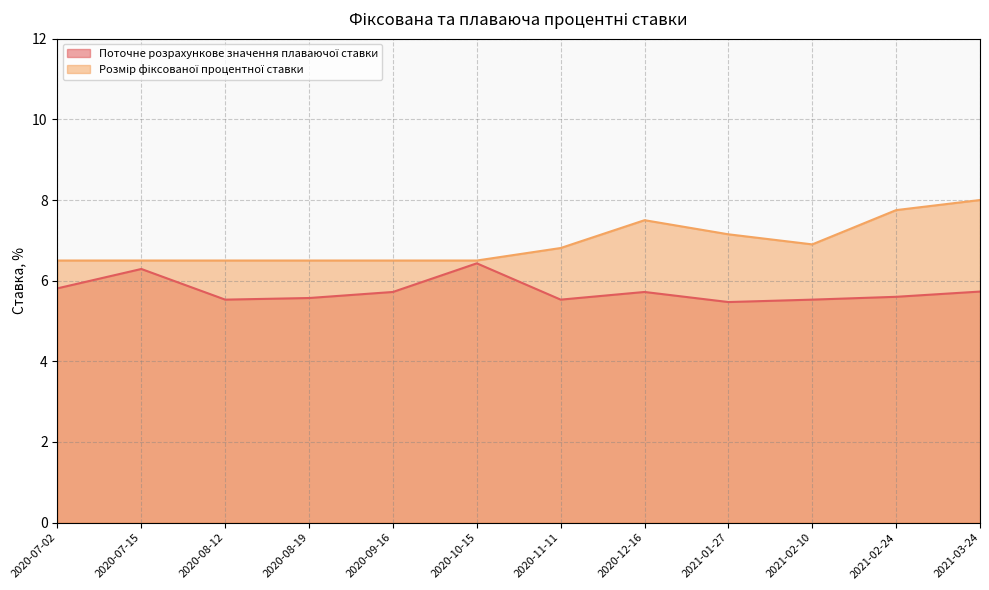

True or false: Розмір фіксованої процентної ставки has more than 1 points higher than both neighbors.

False